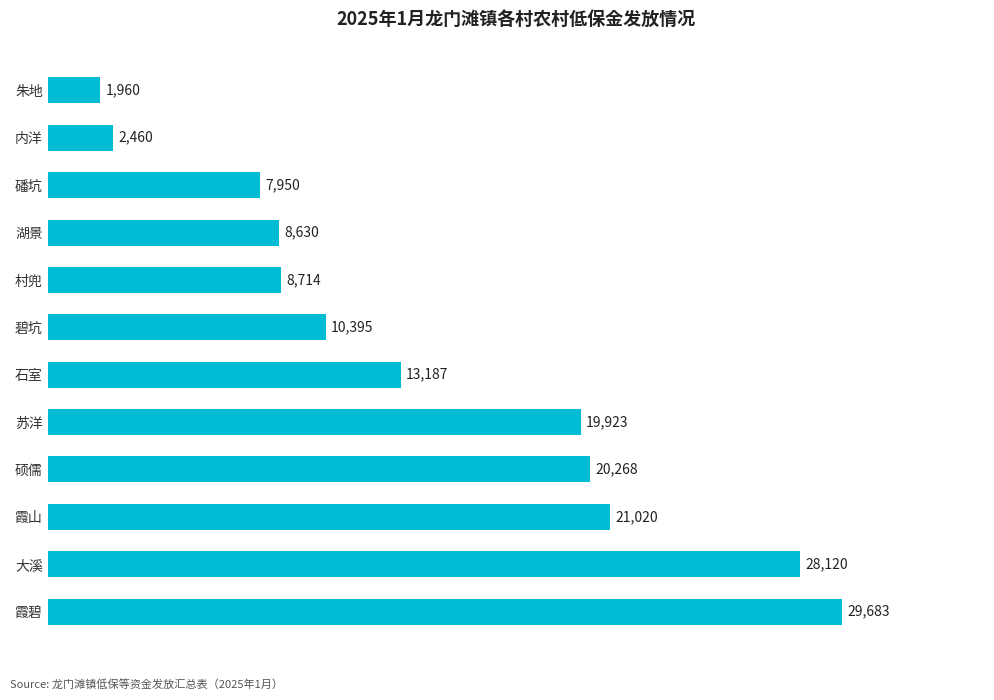

Count the number of data series in this chart.

1